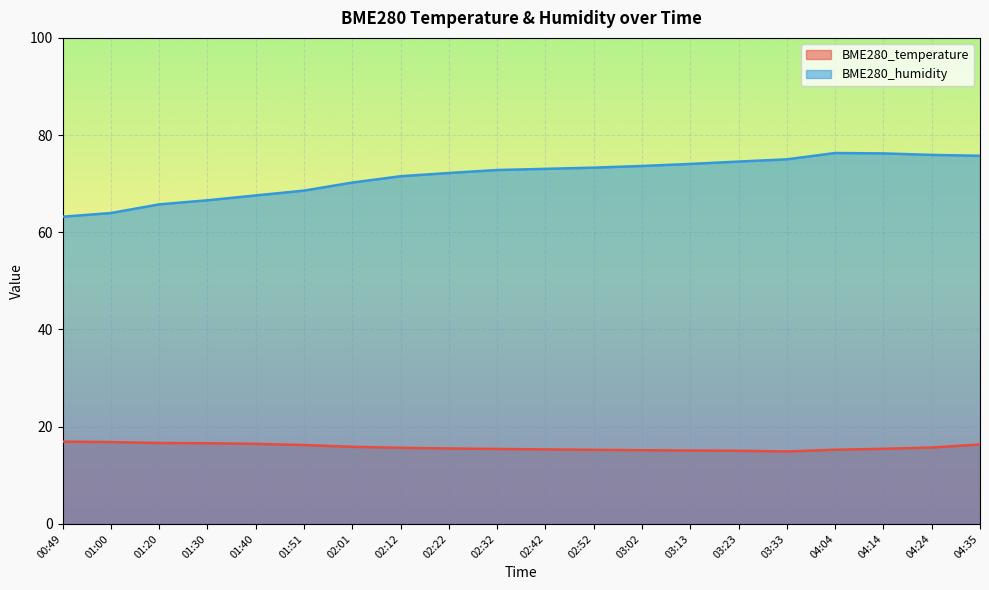

At which category does BME280_temperature reach its first local valley?

03:33